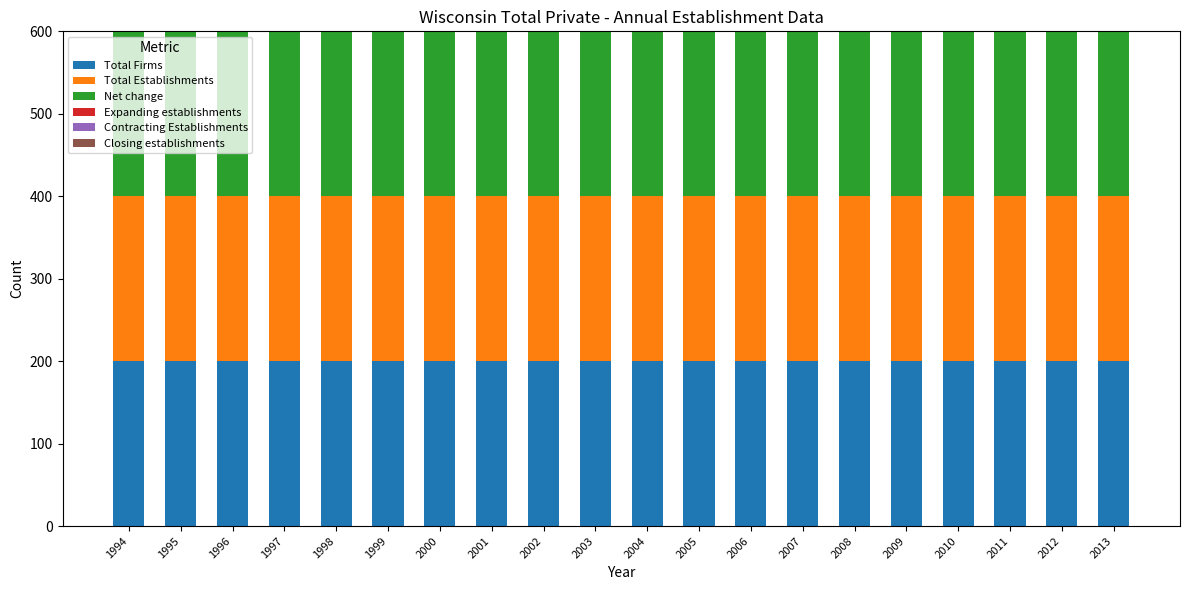

At which category is the sum across all series the highest?

1994